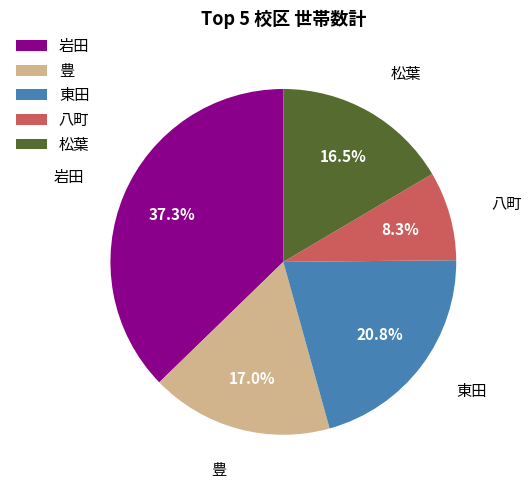

Combined, do 松葉 and 岩田 account for over 50%?

Yes